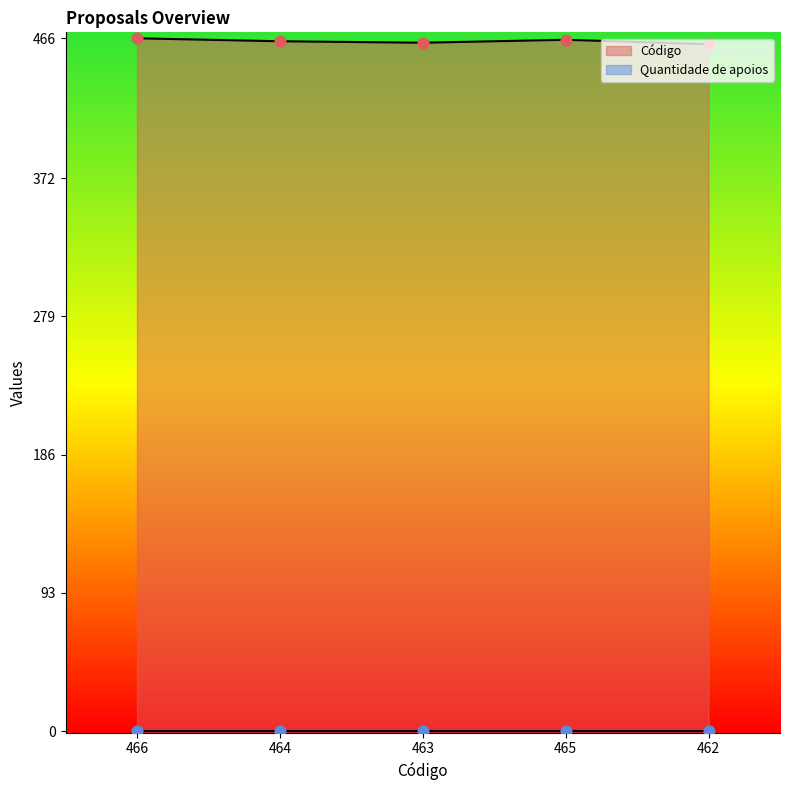

Between 465 and 463, which is larger?

465